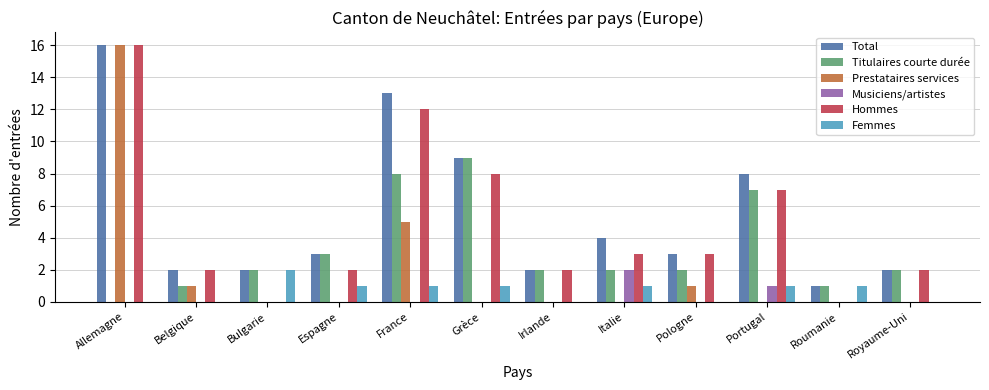

What is the maximum value shown in the chart?

16